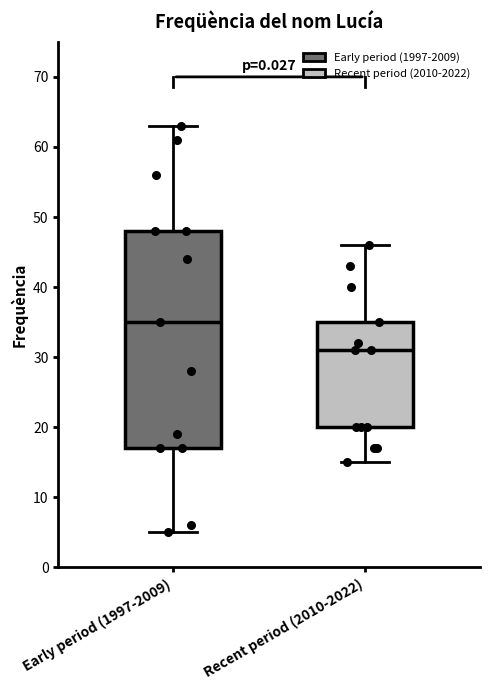

Which box's median line is the lowest?

Recent period (2010-2022)